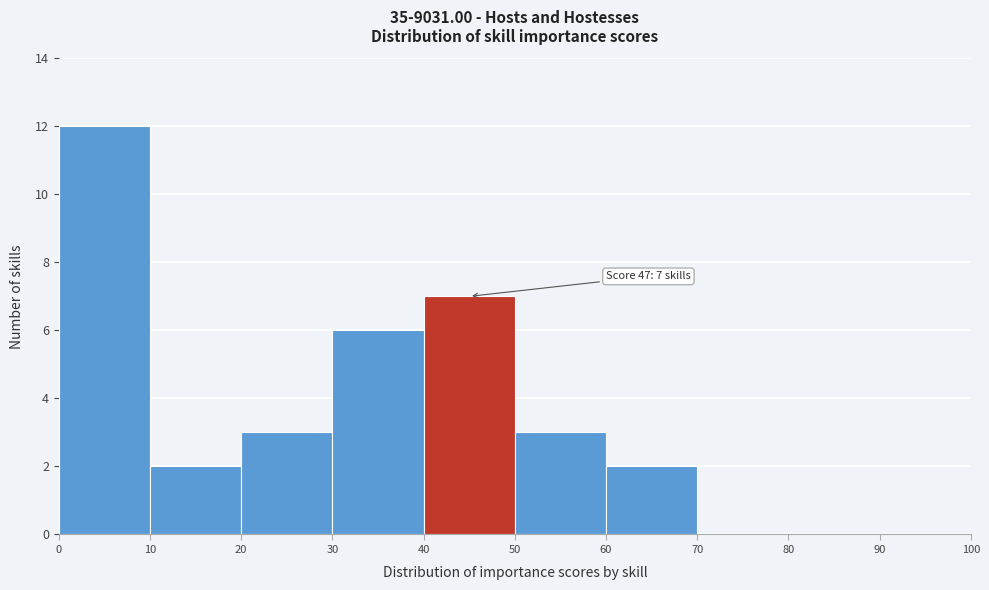

Over which range of the x-axis is the bar tallest?

0 to 10